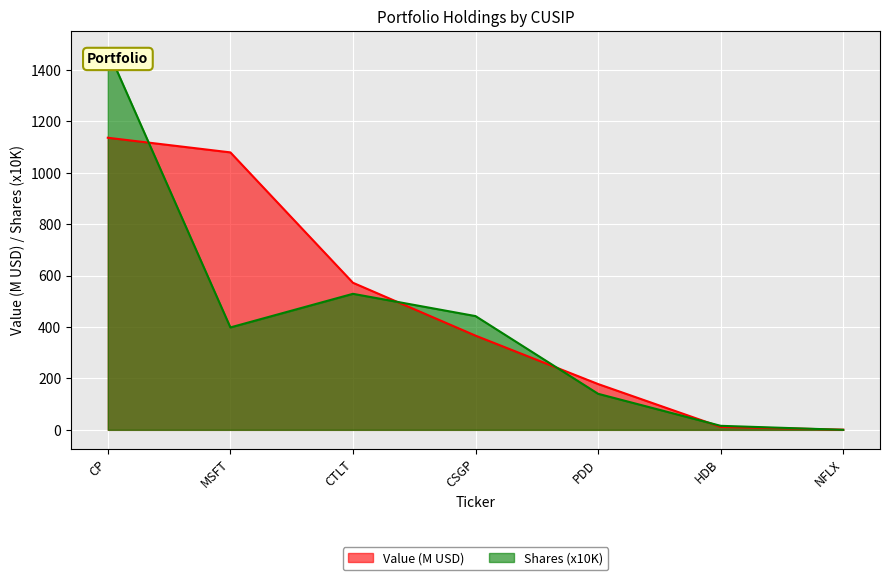

What is the minimum value shown in the chart?

0.1